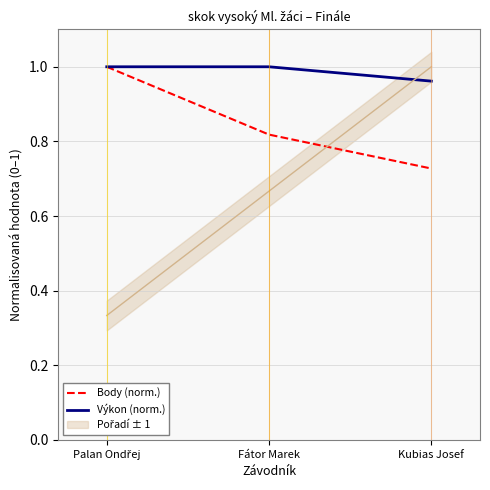

At Kubias Josef, list the series in order from smallest to largest.

Body (norm.), Výkon (norm.)